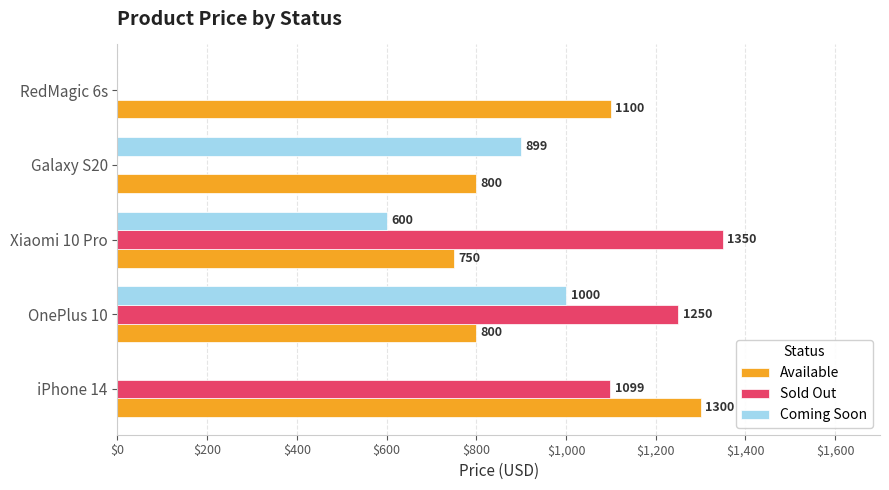

Between iPhone 14 and RedMagic 6s, which series saw the biggest shift?

Sold Out